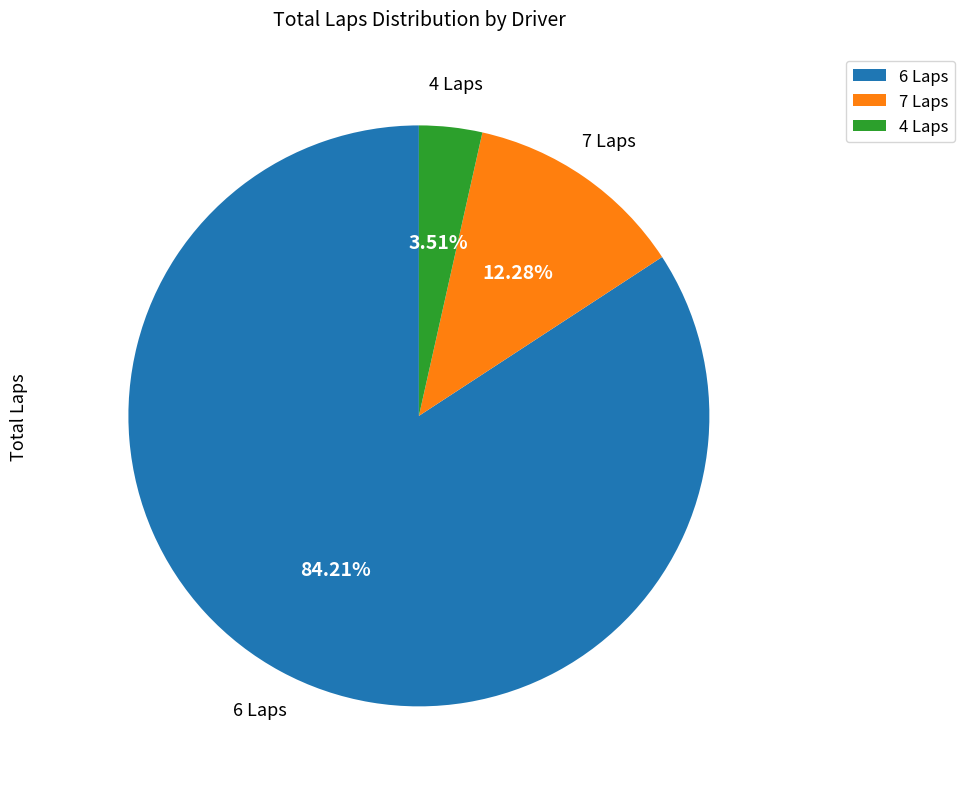

How many segments does this pie chart have?

3